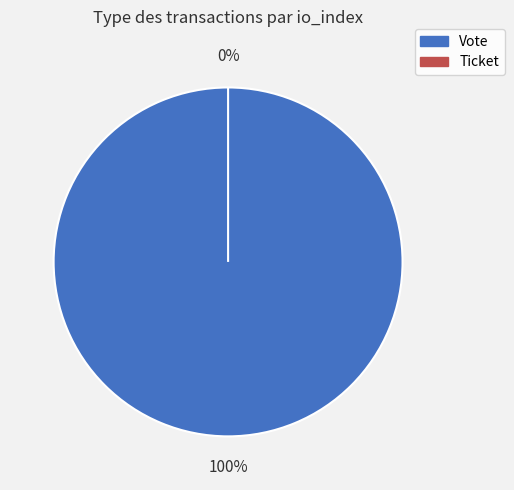

Which slice is the smallest?

Ticket